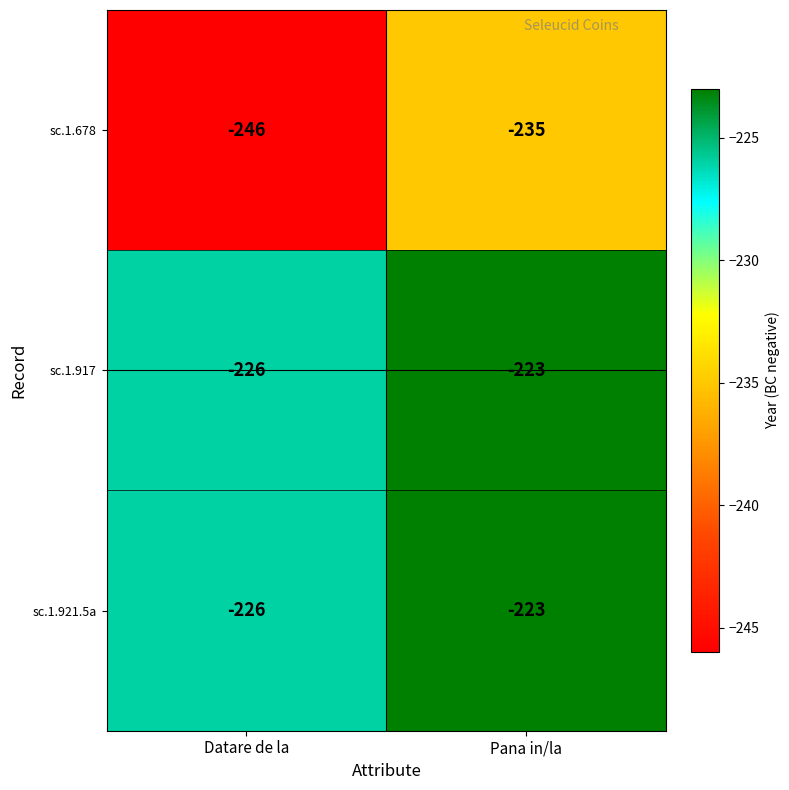

Where is sc.1.921.5a nearest to the value -224?

Pana in/la